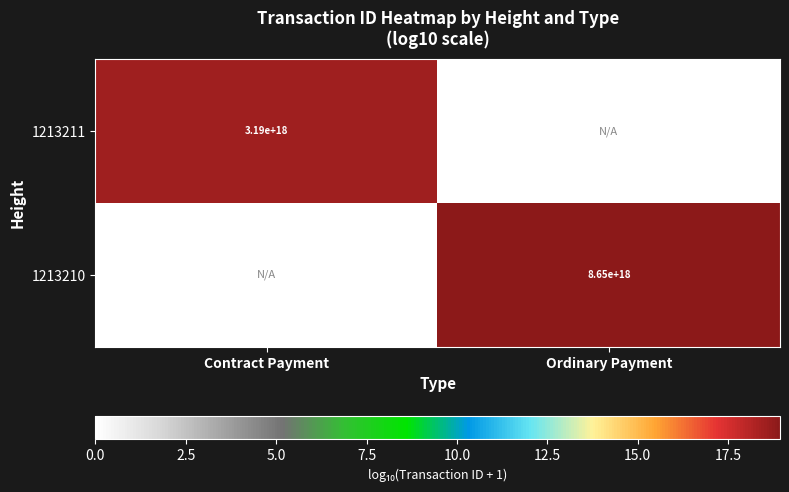

The value of 1213210 at Ordinary Payment is 13120113701050554368. True or false?

False